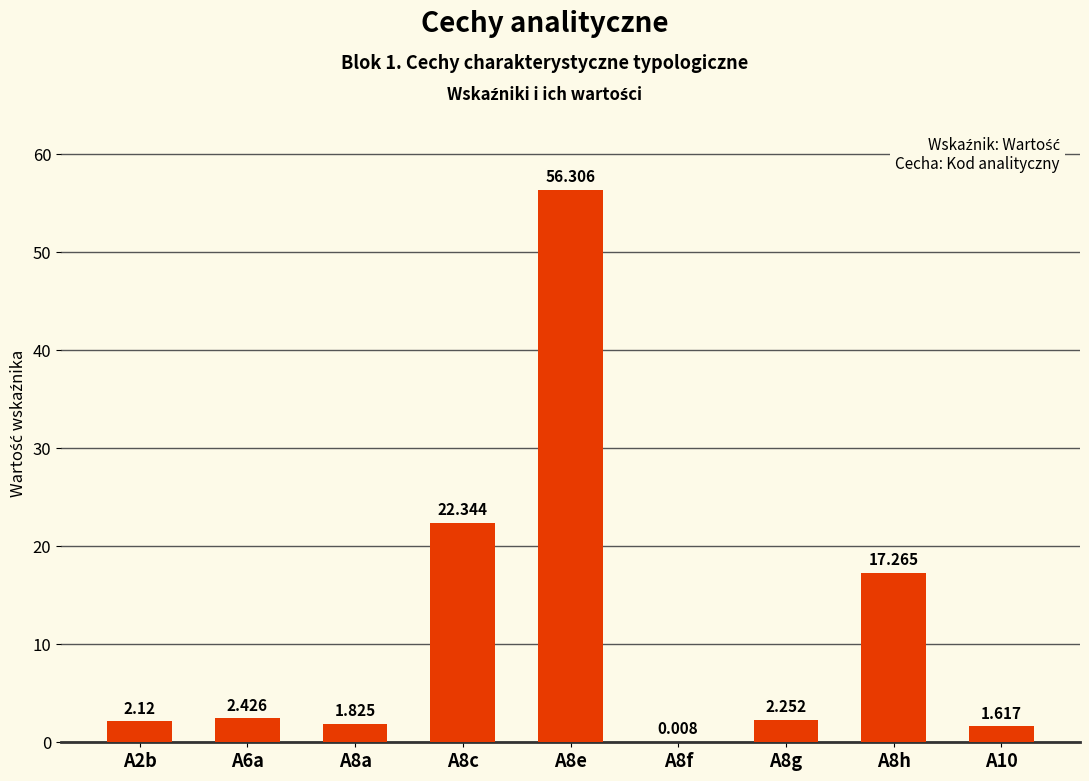

The chart shows a value of 2.8 at A8a. True or false?

False